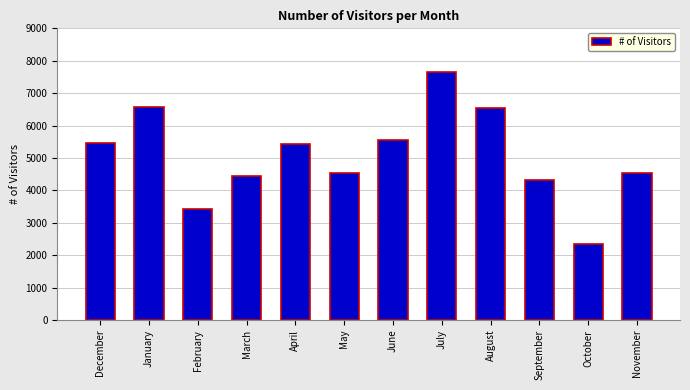

At which label does the data first exceed 5443?

December